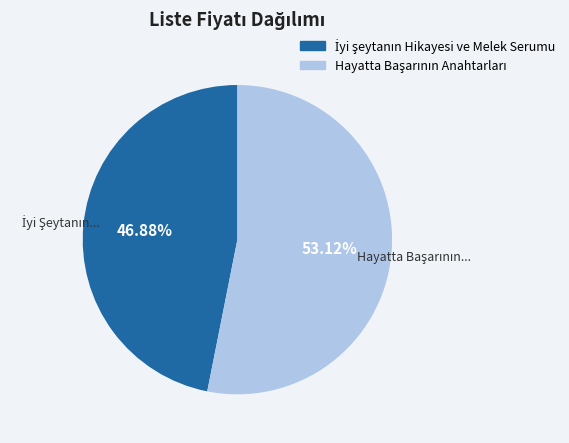

To the nearest percent, what is the difference between the largest and smallest slice percentages?

6%